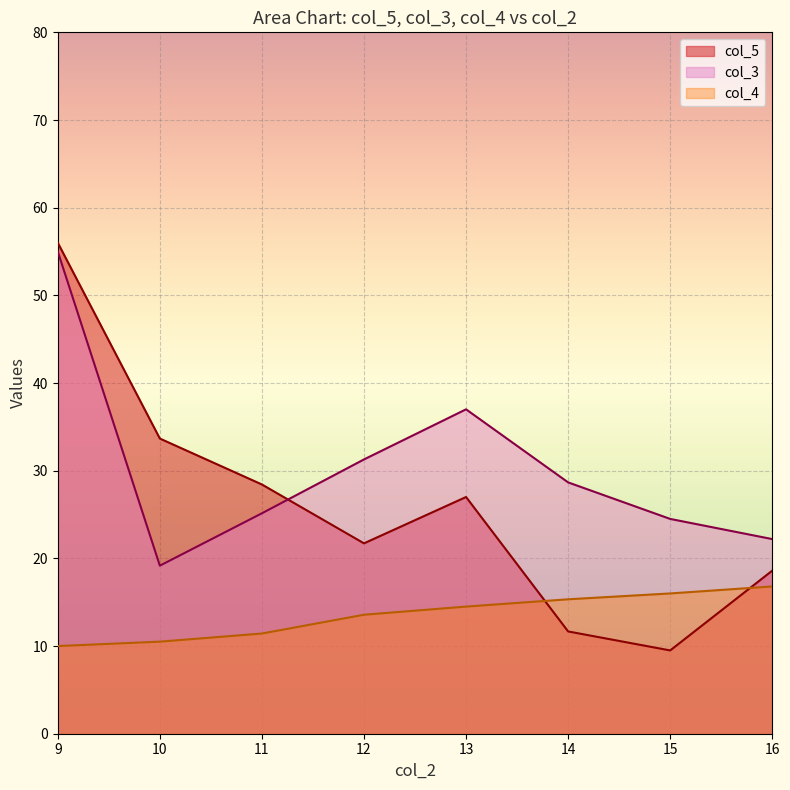

Is the value of col_5 at 10 greater than the value of col_4 at 11?

Yes